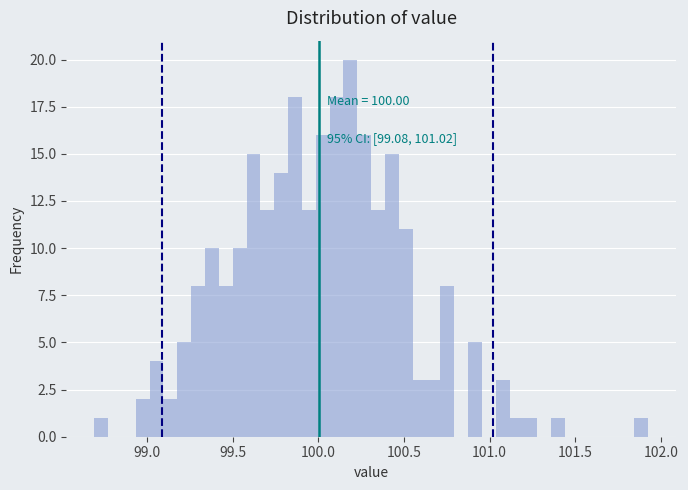

Around what value on the x-axis is the tallest bar? Give the approximate position of its centre, as read against the axis.

100.20